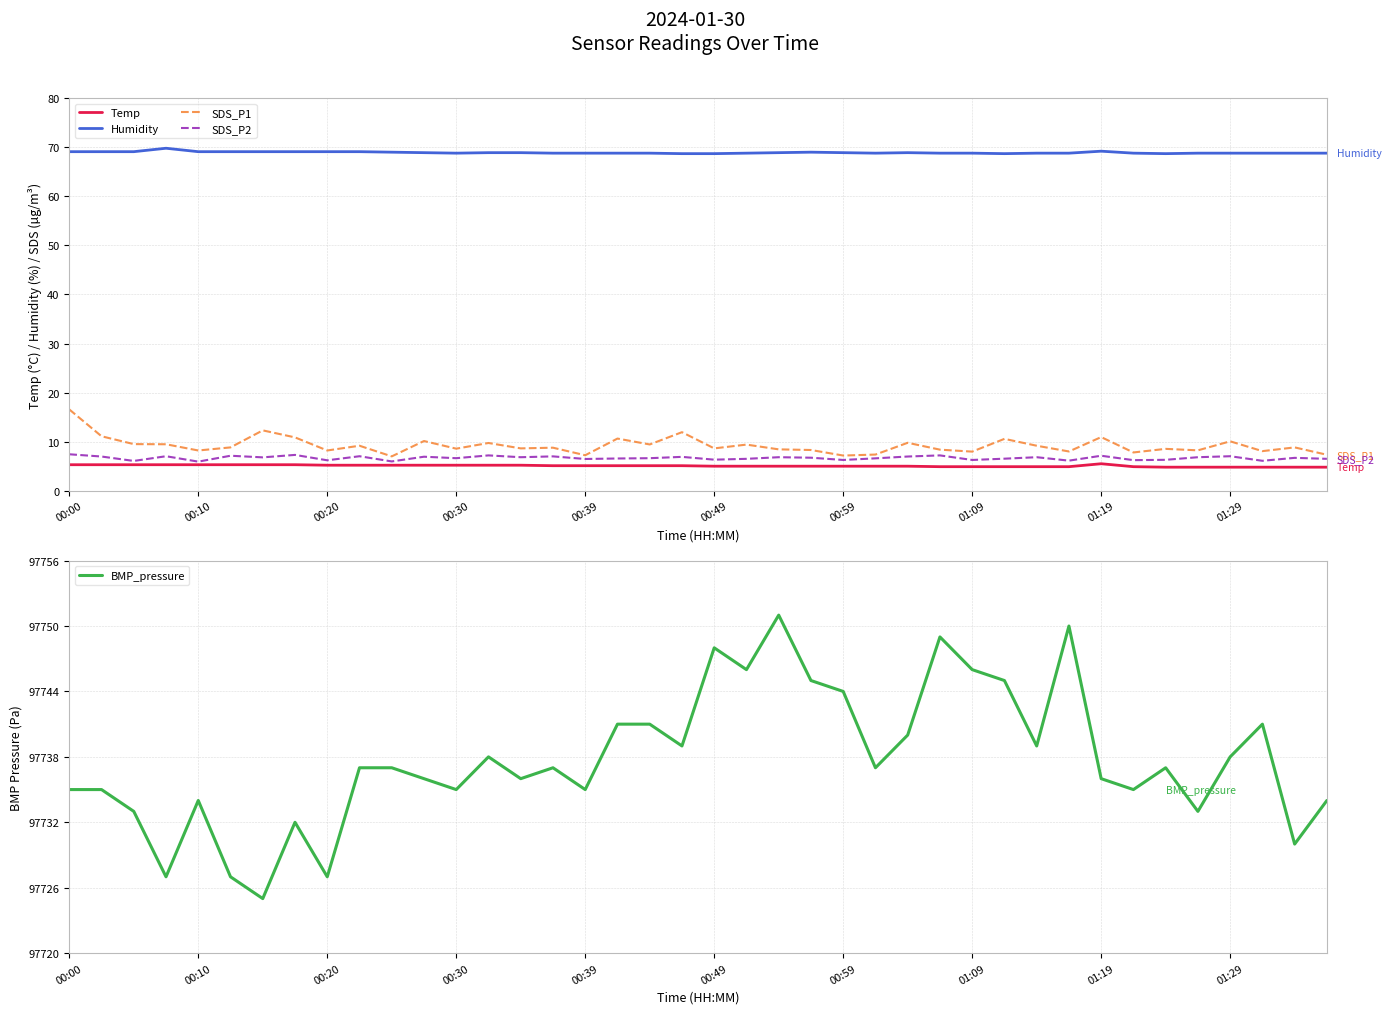

At which label does SDS_P2 first exceed 6?

00:00